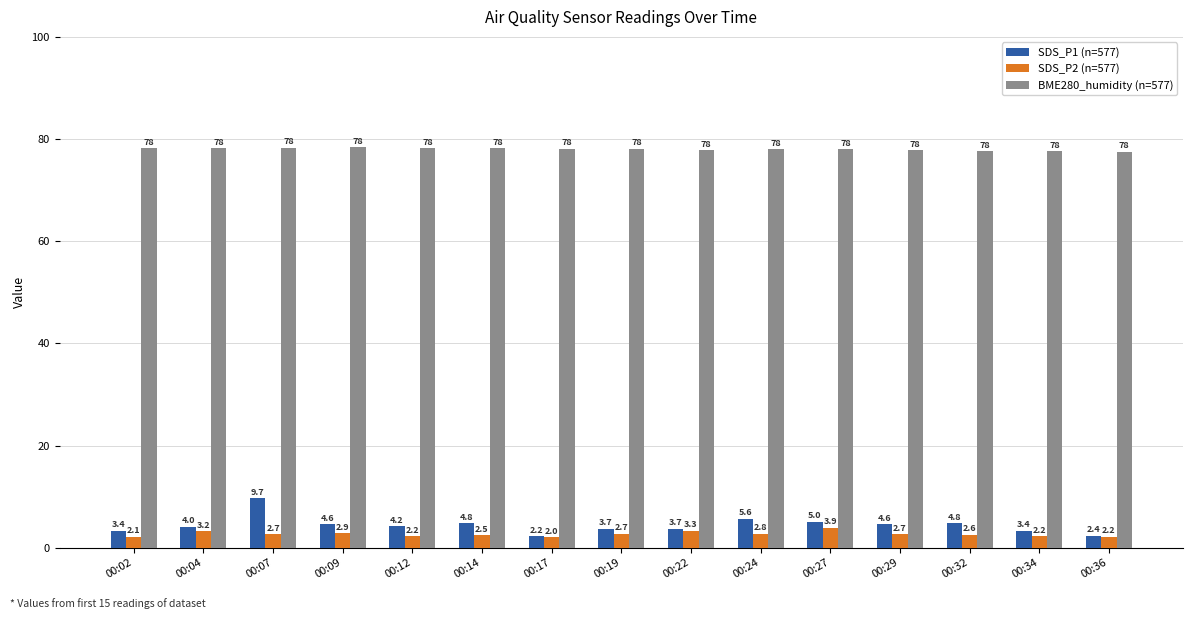

What is the difference between the maximum and minimum values in the BME280_humidity (n=577) series?

0.9